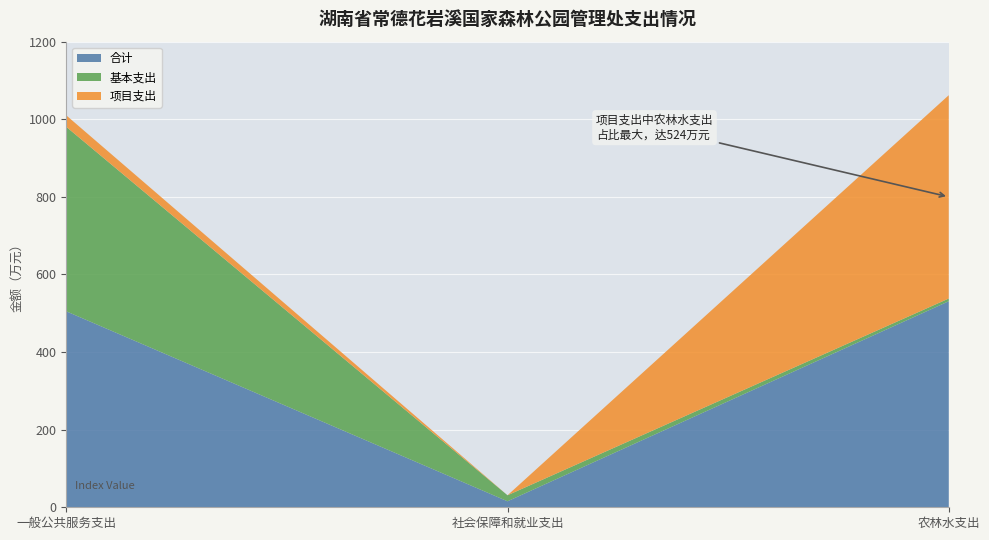

Reading right to left, transcribe all the data shown in this chart.

合计: 531.0	15.5	505.0
基本支出: 7.0	15.5	475.5
项目支出: 524.0	0.0	29.6